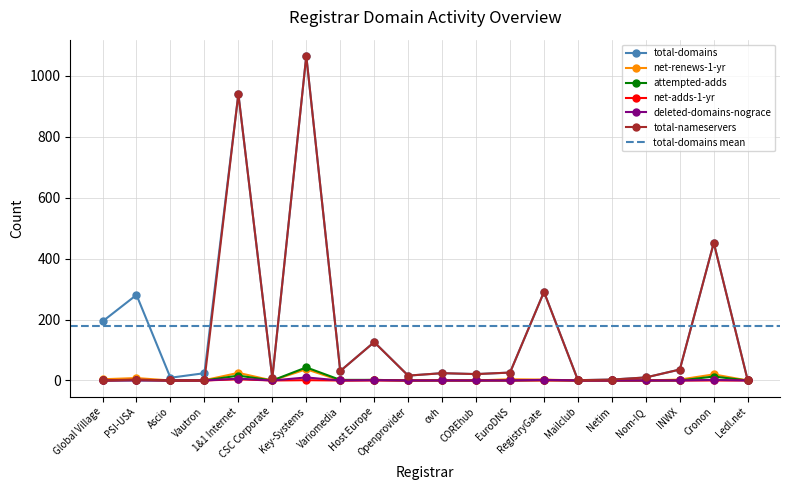

Reading left to right, extract all data points from this chart.

total-domains: Global Village=194	PSI-USA=281	Ascio=9	Vautron=24	1&1 Internet=941	CSC Corporate=8	Key-Systems=1066	Variomedia=31	Host Europe=126	Openprovider=16	ovh=24	COREhub=21	EuroDNS=26	RegistryGate=291	Mailclub=1	Netim=3	Nom-IQ=10	INWX=36	Cronon=452	Ledl.net=1
net-renews-1-yr: Global Village=4	PSI-USA=8	Ascio=0	Vautron=1	1&1 Internet=25	CSC Corporate=0	Key-Systems=37	Variomedia=0	Host Europe=2	Openprovider=0	ovh=1	COREhub=0	EuroDNS=4	RegistryGate=3	Mailclub=0	Netim=0	Nom-IQ=0	INWX=3	Cronon=20	Ledl.net=0
attempted-adds: Global Village=0	PSI-USA=1	Ascio=0	Vautron=0	1&1 Internet=16	CSC Corporate=0	Key-Systems=43	Variomedia=2	Host Europe=2	Openprovider=0	ovh=0	COREhub=0	EuroDNS=0	RegistryGate=1	Mailclub=0	Netim=0	Nom-IQ=0	INWX=0	Cronon=13	Ledl.net=0
net-adds-1-yr: Global Village=0	PSI-USA=2	Ascio=0	Vautron=0	1&1 Internet=4	CSC Corporate=0	Key-Systems=1	Variomedia=0	Host Europe=0	Openprovider=0	ovh=0	COREhub=0	EuroDNS=0	RegistryGate=0	Mailclub=0	Netim=0	Nom-IQ=0	INWX=0	Cronon=0	Ledl.net=0
deleted-domains-nograce: Global Village=0	PSI-USA=0	Ascio=0	Vautron=0	1&1 Internet=6	CSC Corporate=0	Key-Systems=10	Variomedia=0	Host Europe=1	Openprovider=0	ovh=0	COREhub=0	EuroDNS=0	RegistryGate=2	Mailclub=0	Netim=0	Nom-IQ=0	INWX=0	Cronon=2	Ledl.net=0
total-nameservers: Global Village=0	PSI-USA=3	Ascio=0	Vautron=0	1&1 Internet=941	CSC Corporate=8	Key-Systems=1066	Variomedia=31	Host Europe=126	Openprovider=16	ovh=24	COREhub=21	EuroDNS=26	RegistryGate=291	Mailclub=1	Netim=3	Nom-IQ=10	INWX=36	Cronon=452	Ledl.net=0